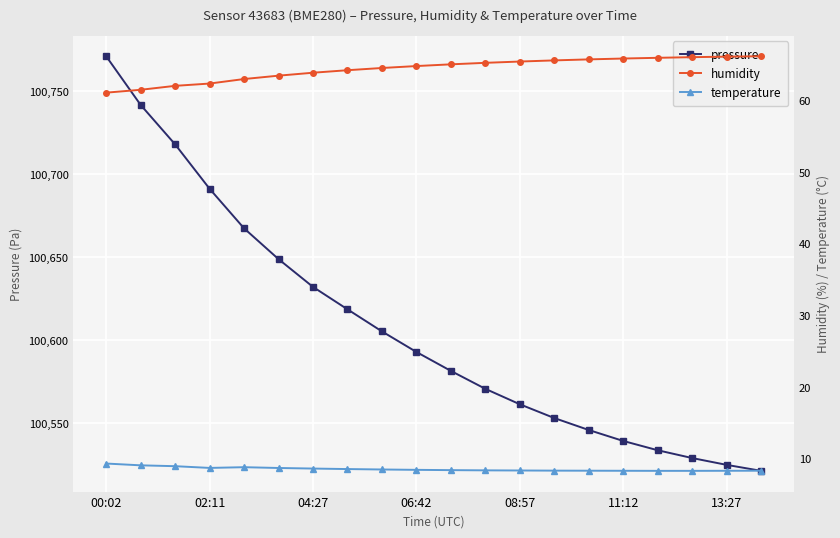

How many interior local valleys does the temperature series have?

1